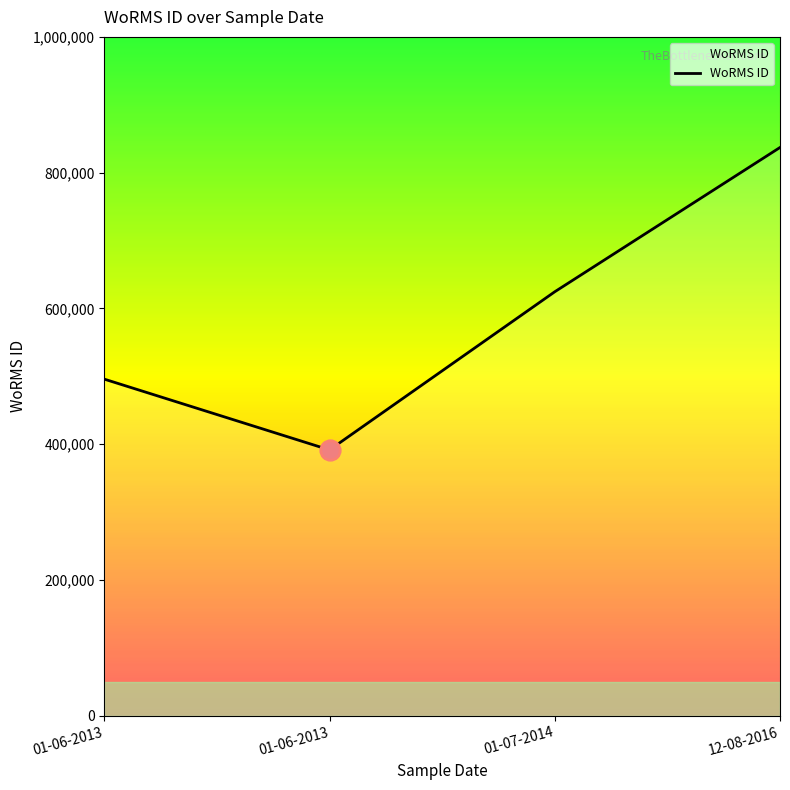

List the labels in order of value, largest first.

12-08-2016, 01-07-2014, 01-06-2013, 01-06-2013